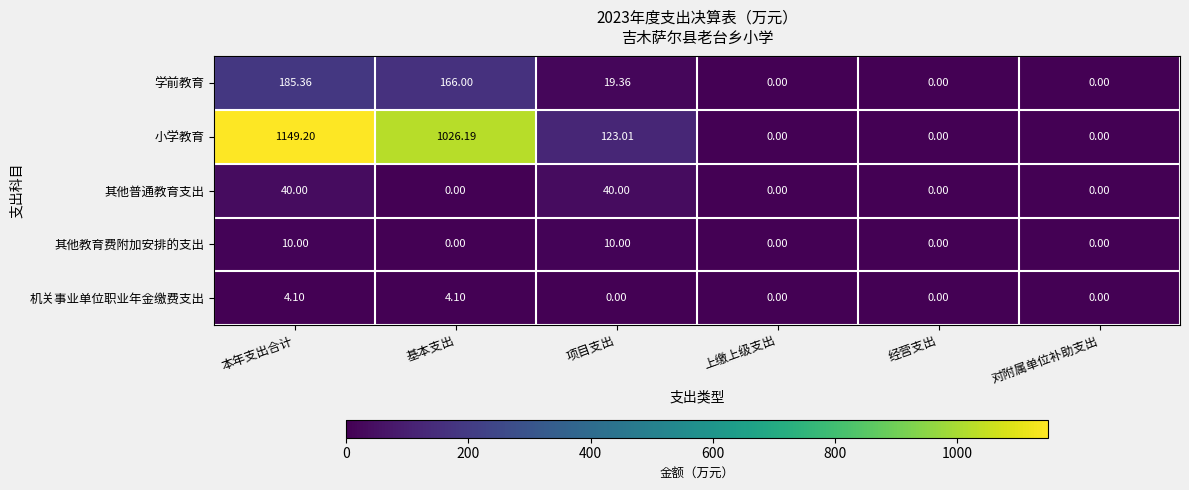

At which label does 小学教育 reach its peak?

本年支出合计